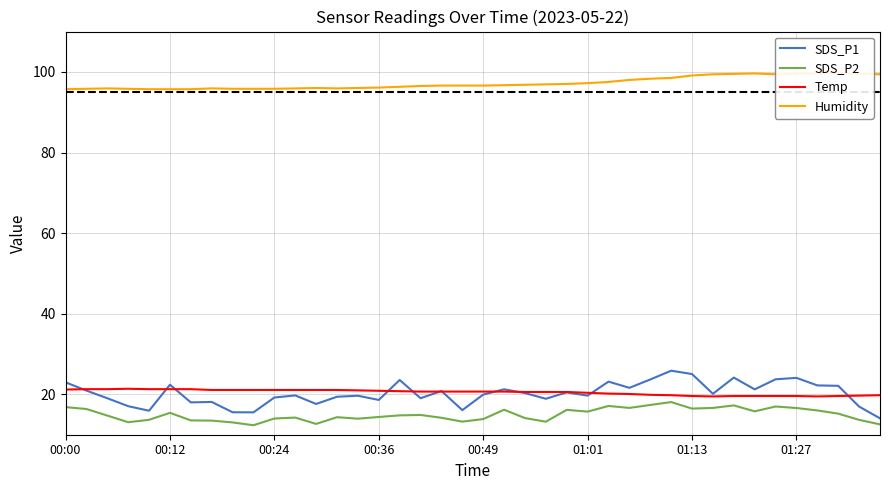

What are all the series names shown in the legend?

SDS_P1, SDS_P2, Temp, Humidity